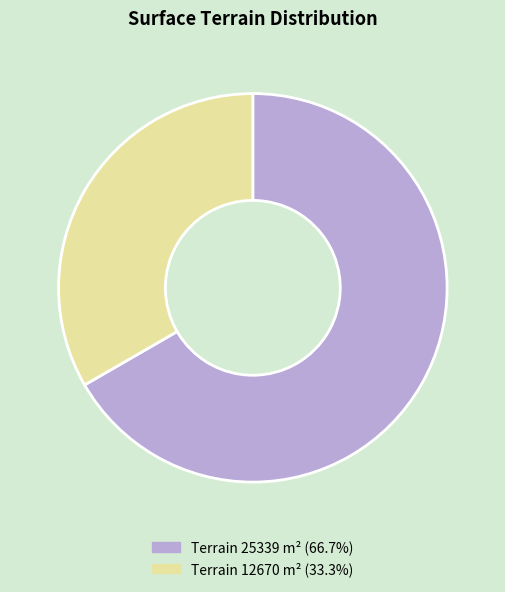

Count the number of slices in the pie.

2